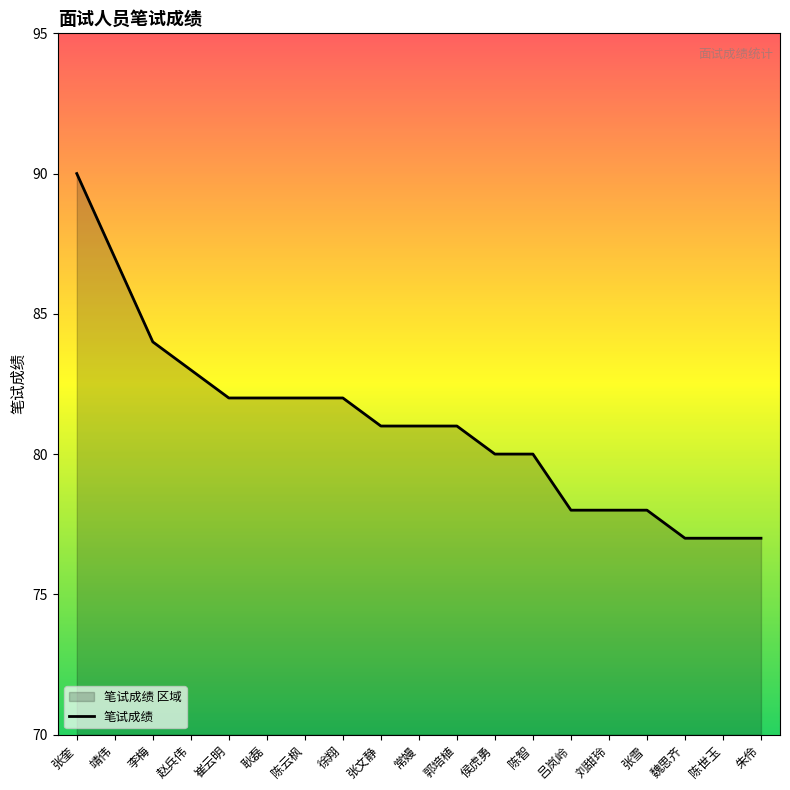

Does the chart display data point markers on the line(s)?

No